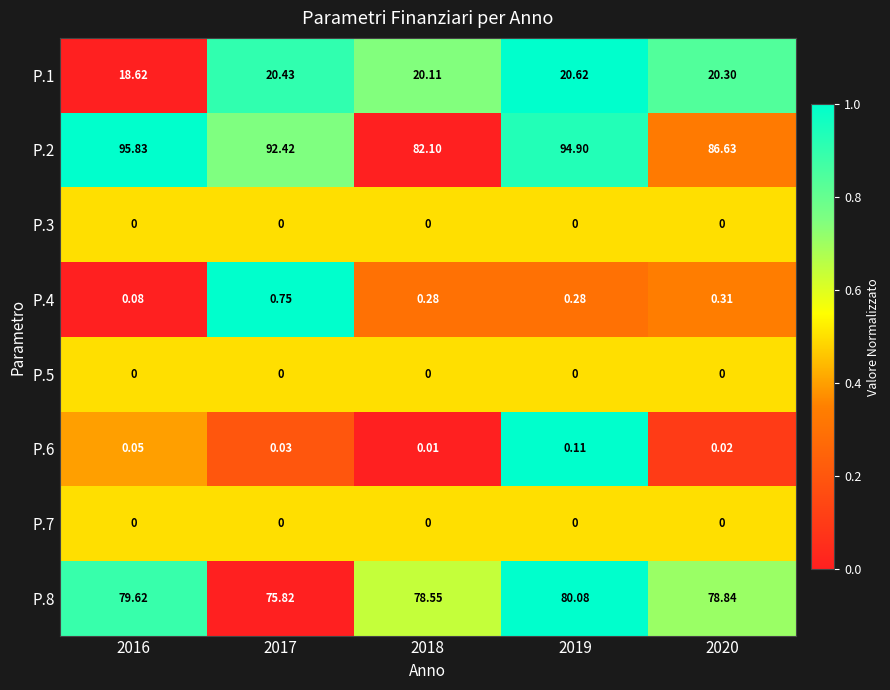

Is the value of P.3 at 2016 greater than the value of P.4 at 2016?

No